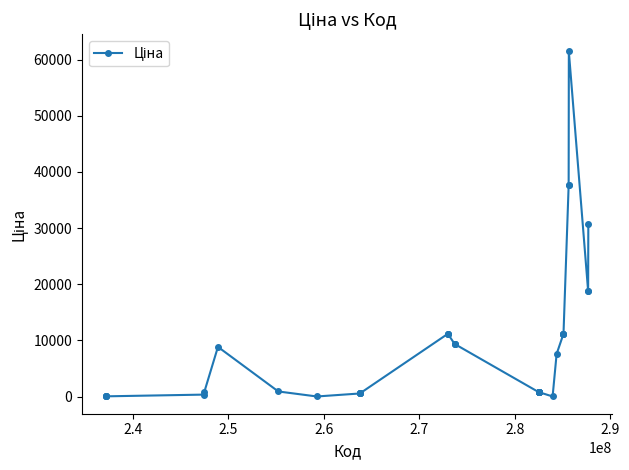

True or false: the data has more than 1 interior local peaks.

True